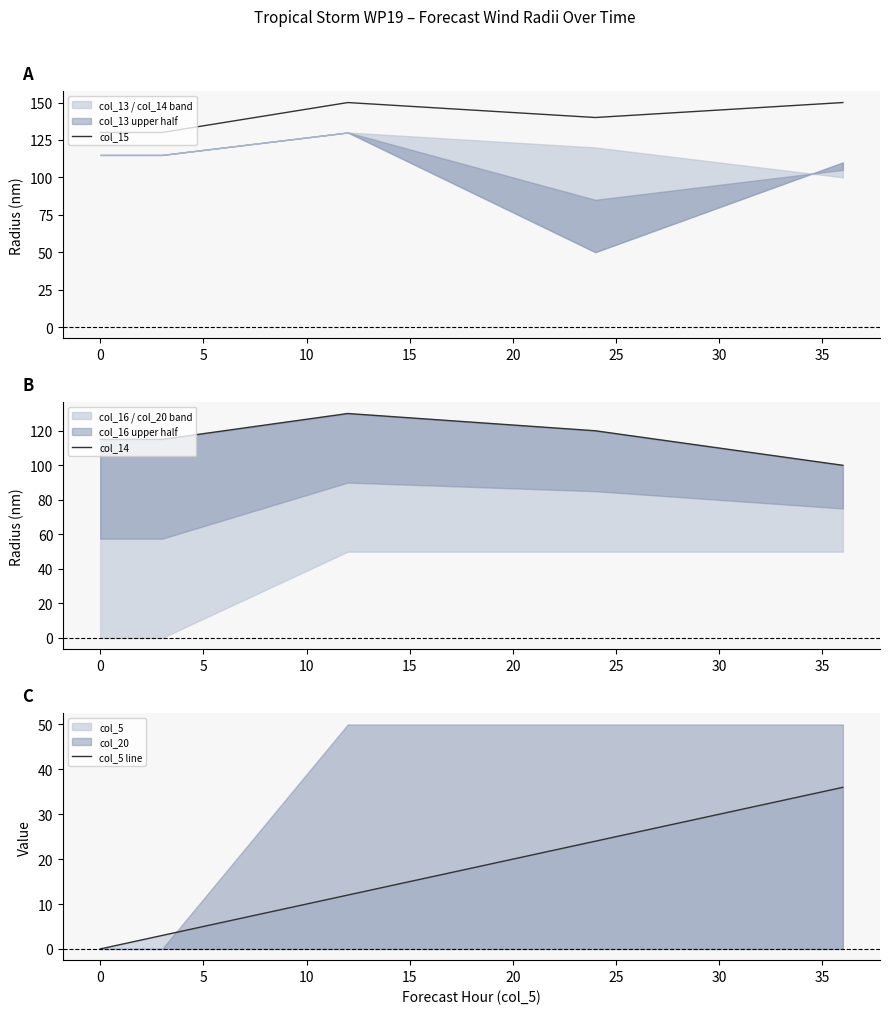

True or false: col_15 and col_5 line intersect in this chart.

False